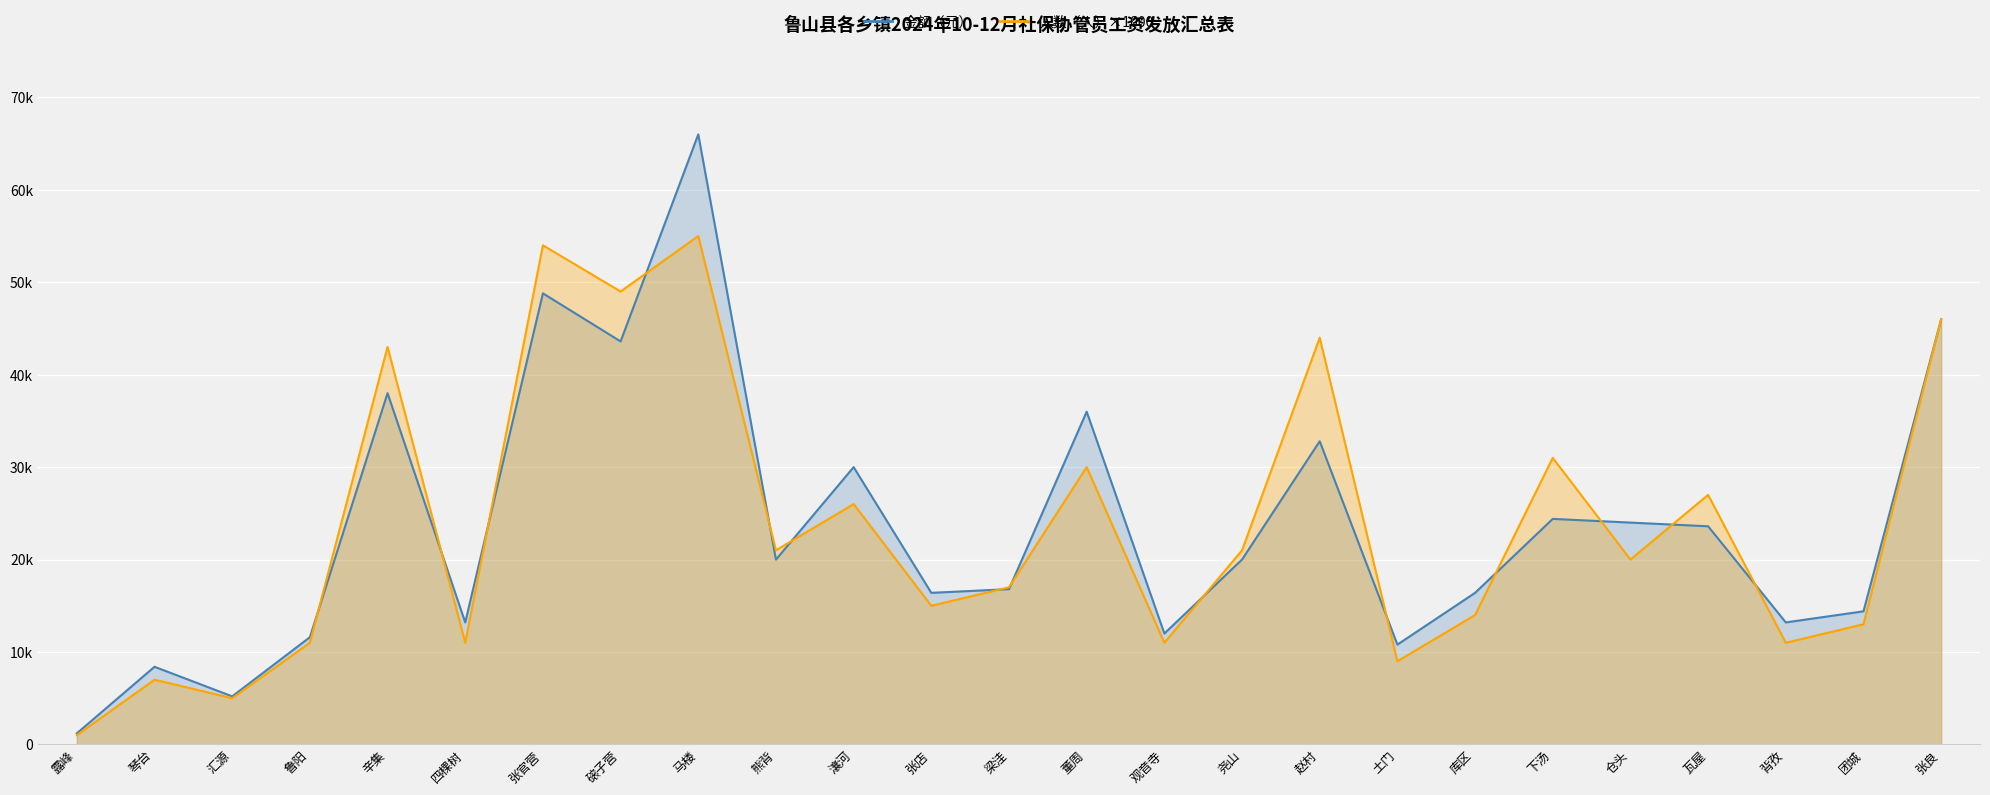

The value of 人数（人） at 四棵树 is 11000. True or false?

True